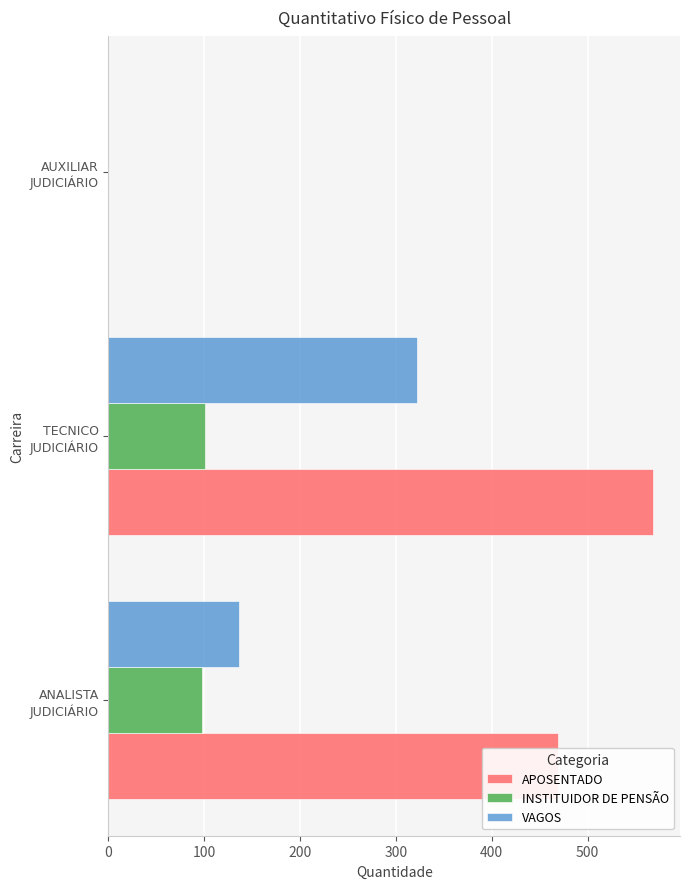

What is the sum of all VAGOS values?

458